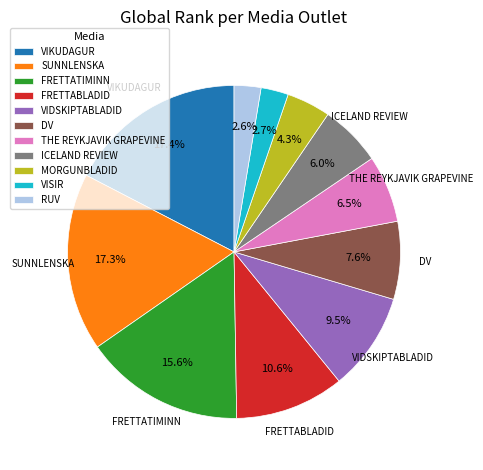

What portion of the pie excludes VIKUDAGUR?

82.6%